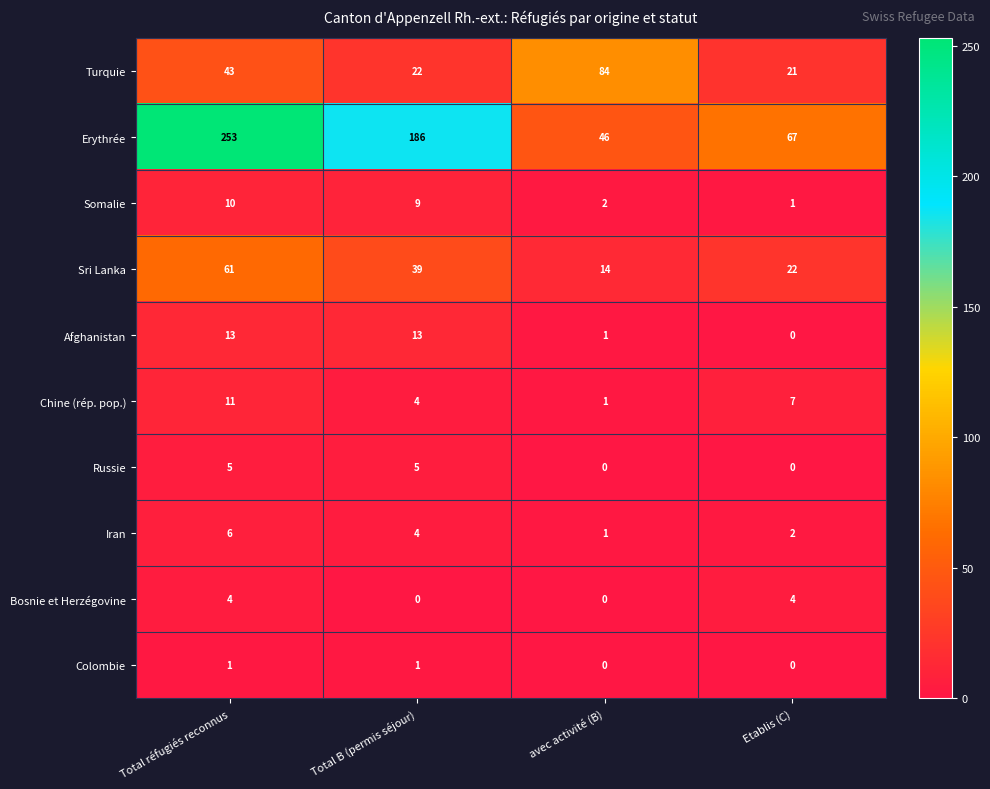

Is it true that Russie equals 5 at Total B (permis séjour)?

True